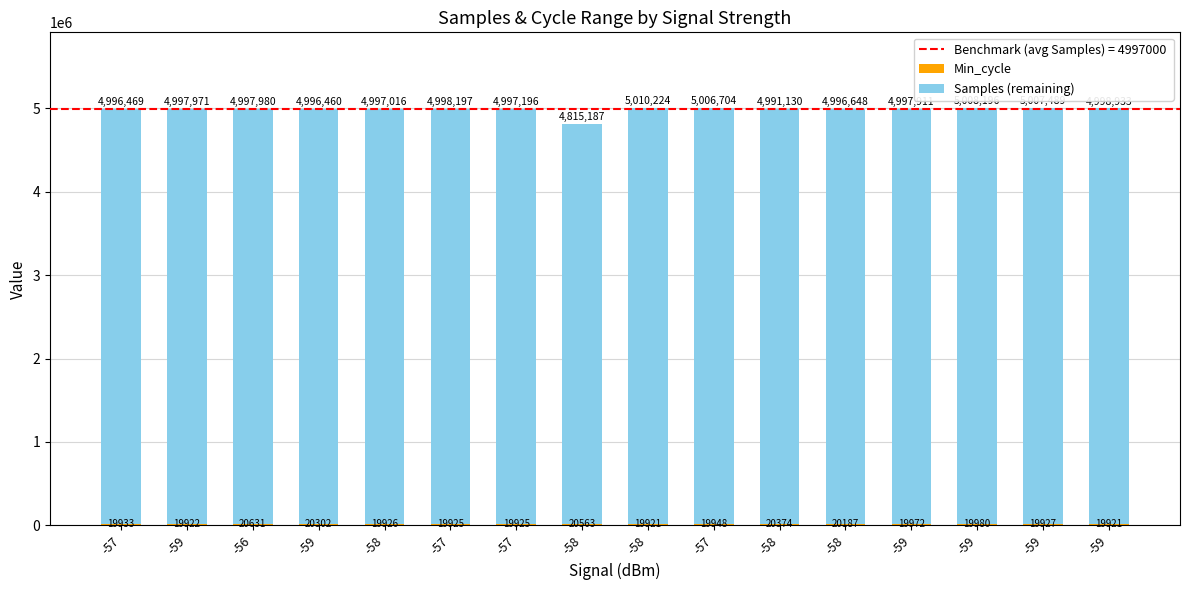

How many categories are shown in the chart?

16